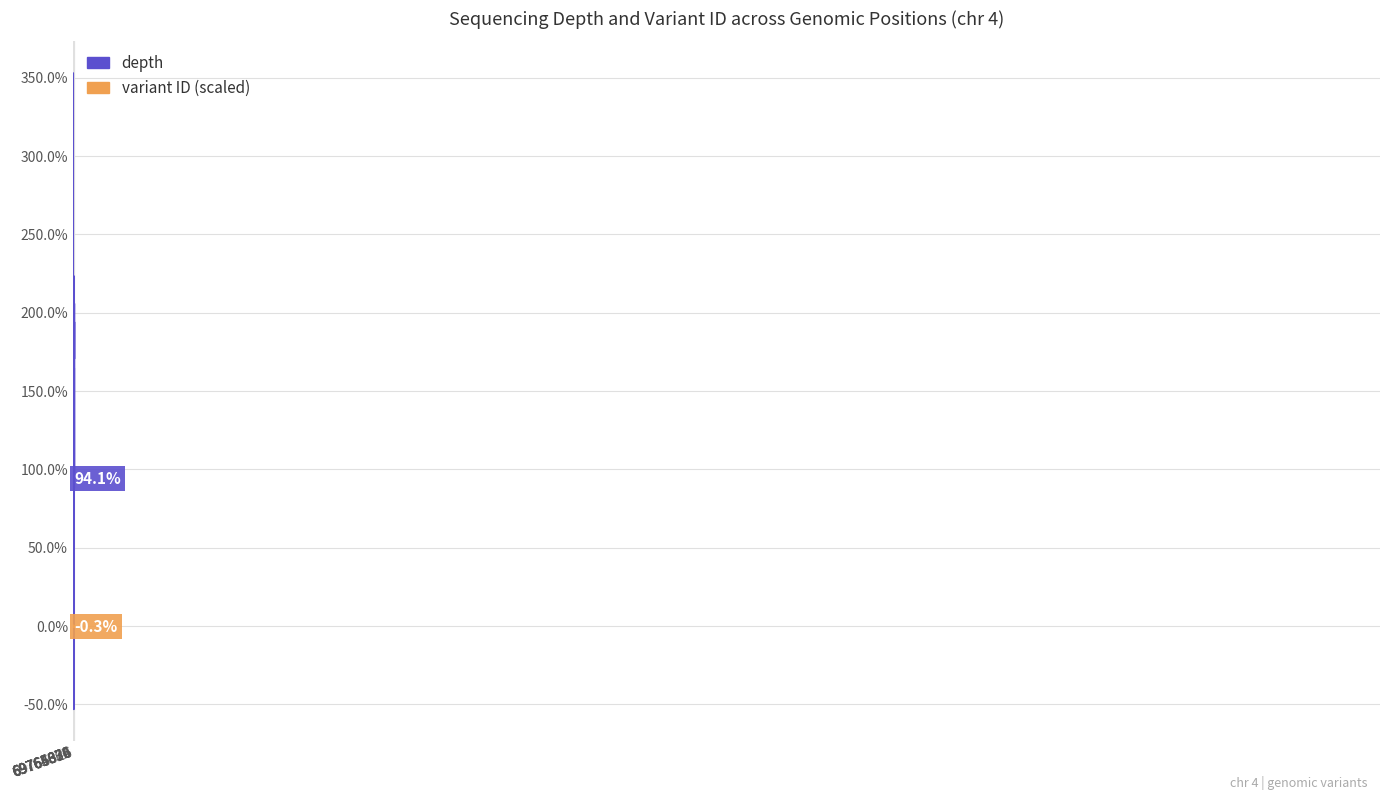

Which series has the largest total across all categories?

depth